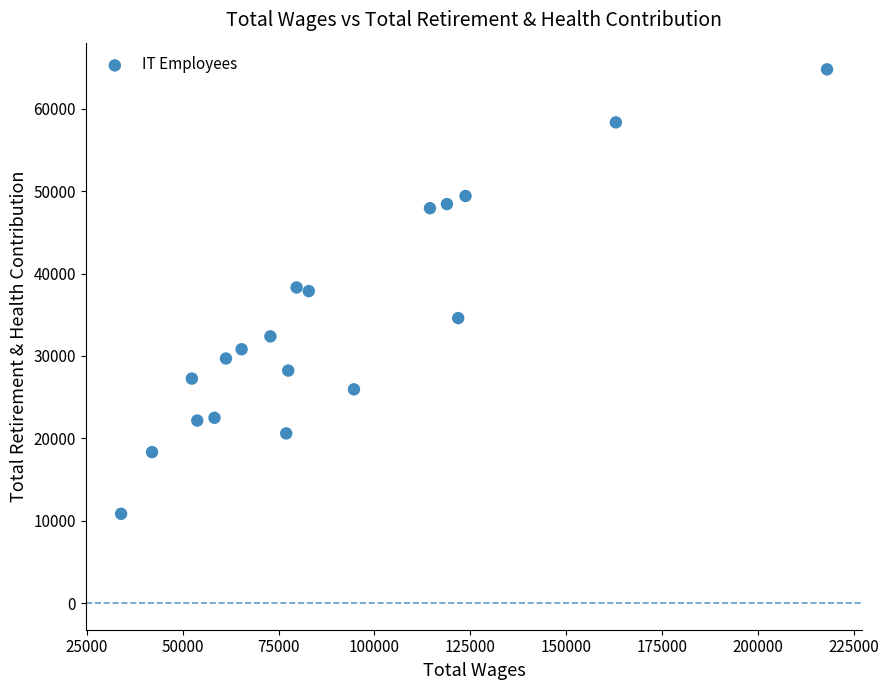

What is the range of Y values (max minus min)?

53962